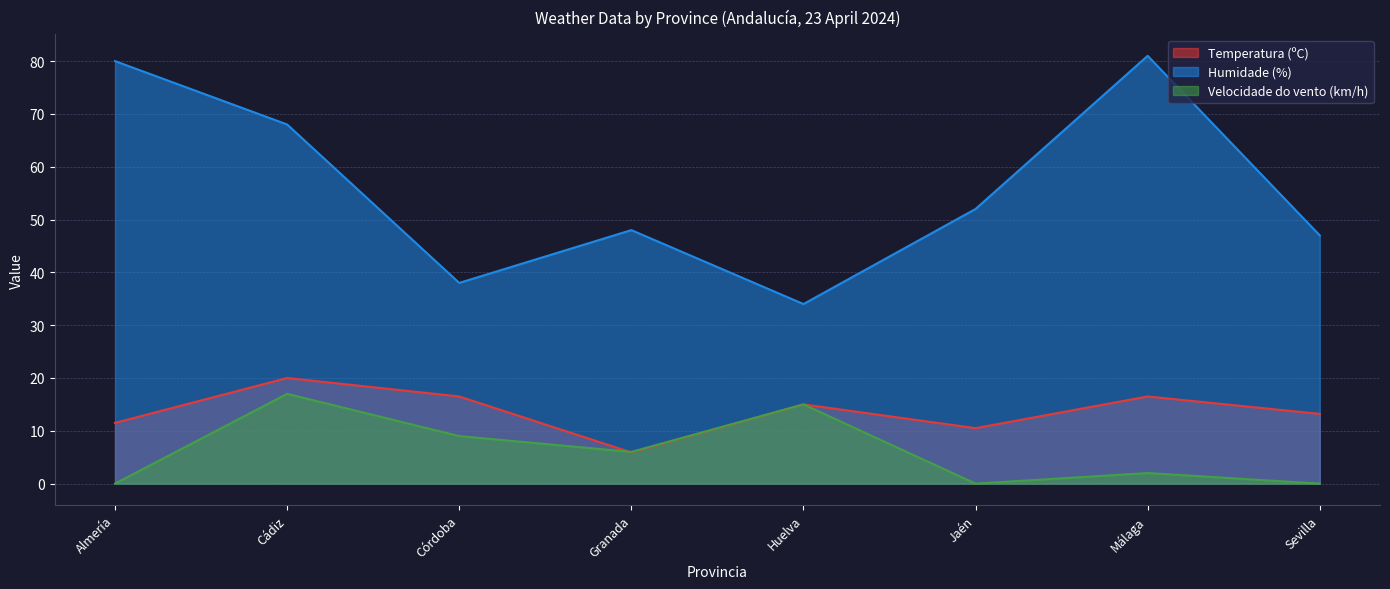

Is the value of Temperatura (ºC) at Granada greater than the value of Humidade (%) at Málaga?

No